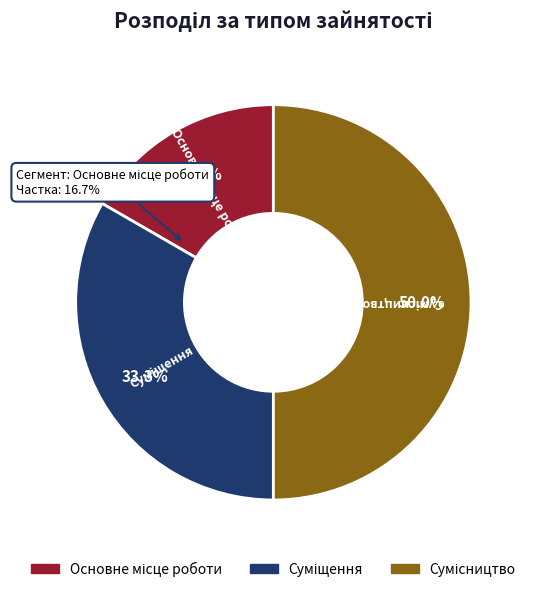

Approximately how many times larger is the value at Сумісництво compared to Основне місце роботи?

3.0